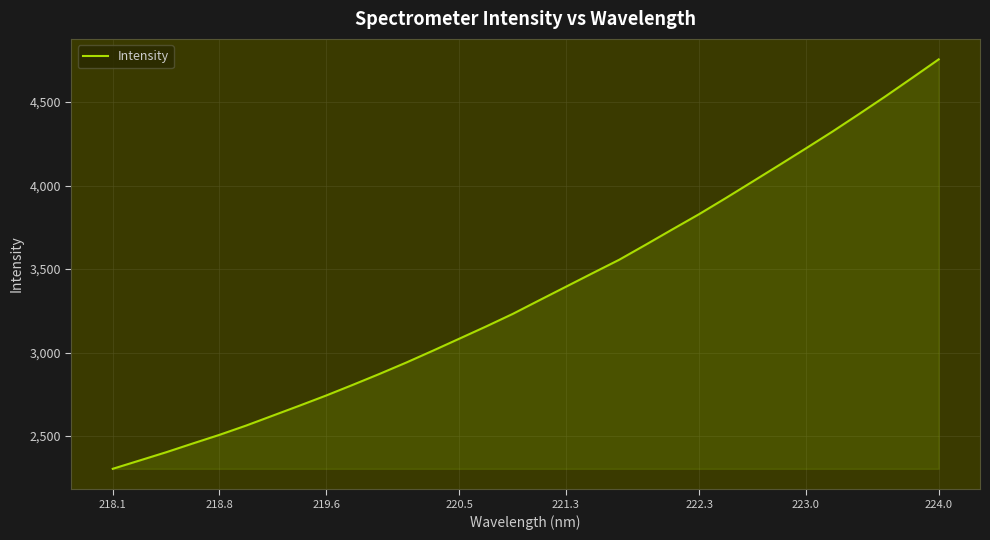

Reading left to right, transcribe all the data shown in this chart.

2304.0	2353.5	2403.1	2455.7	2507.4	2562.9	2622.4	2682.0	2742.8	2806.7	2872.0	2939.8	3010.8	3083.4	3156.1	3231.3	3313.2	3394.4	3475.5	3555.9	3646.3	3738.1	3828.9	3924.9	4023.1	4121.8	4221.5	4322.5	4427.5	4534.3	4644.5	4755.6